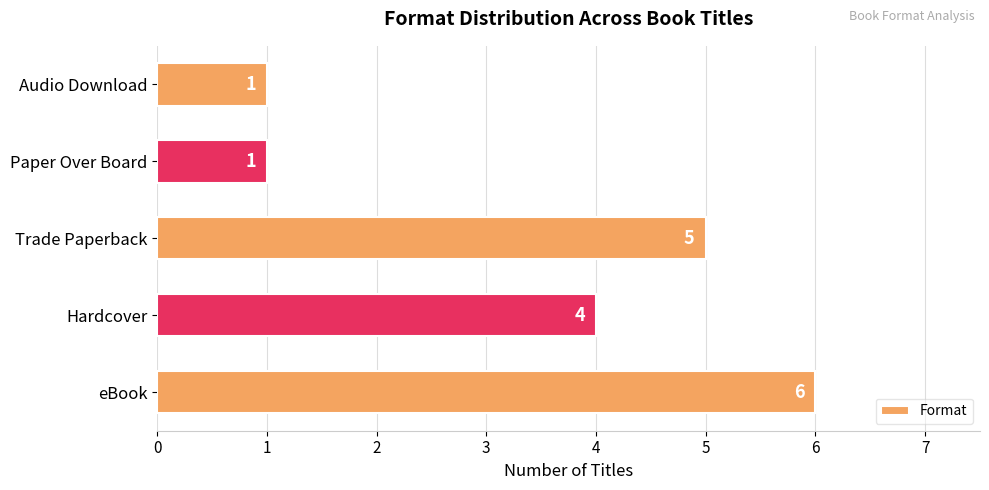

What is the maximum value shown in the chart?

6